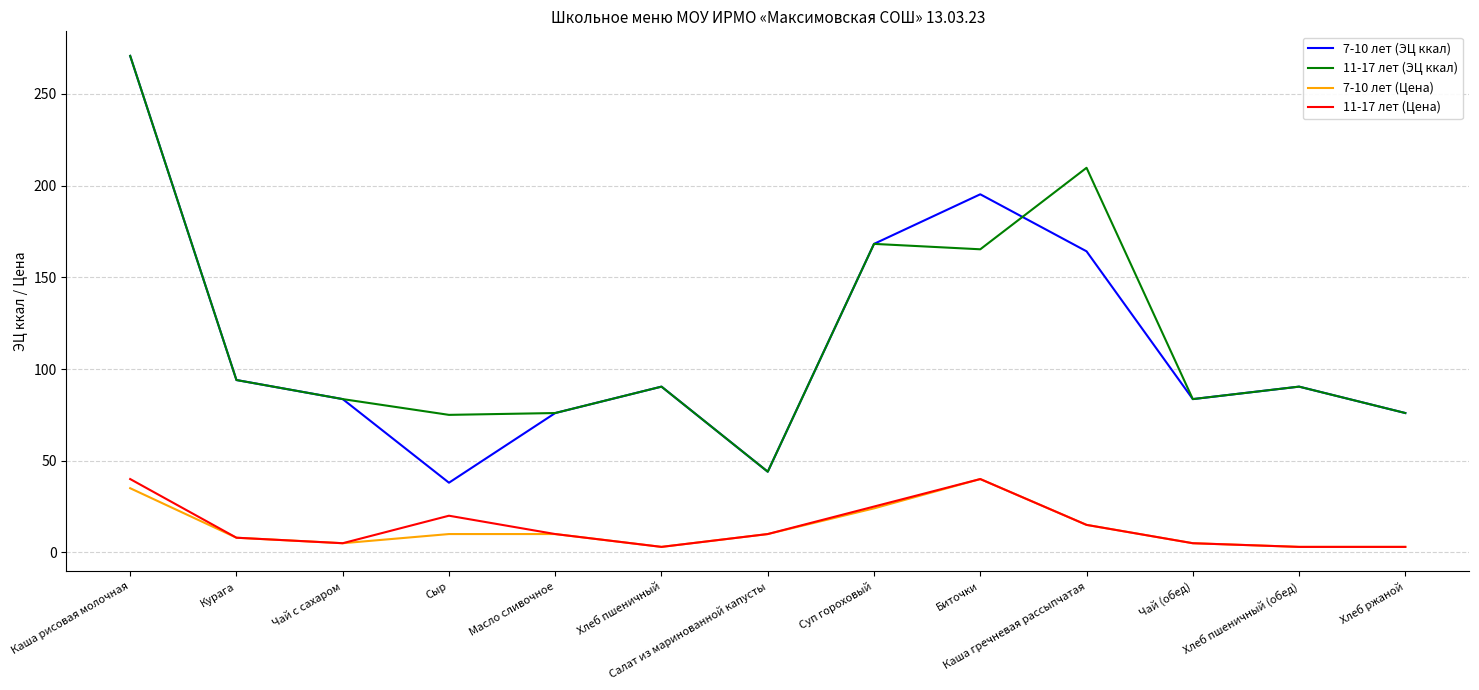

What is the sum of all 7-10 лет (Цена) values?

171.0